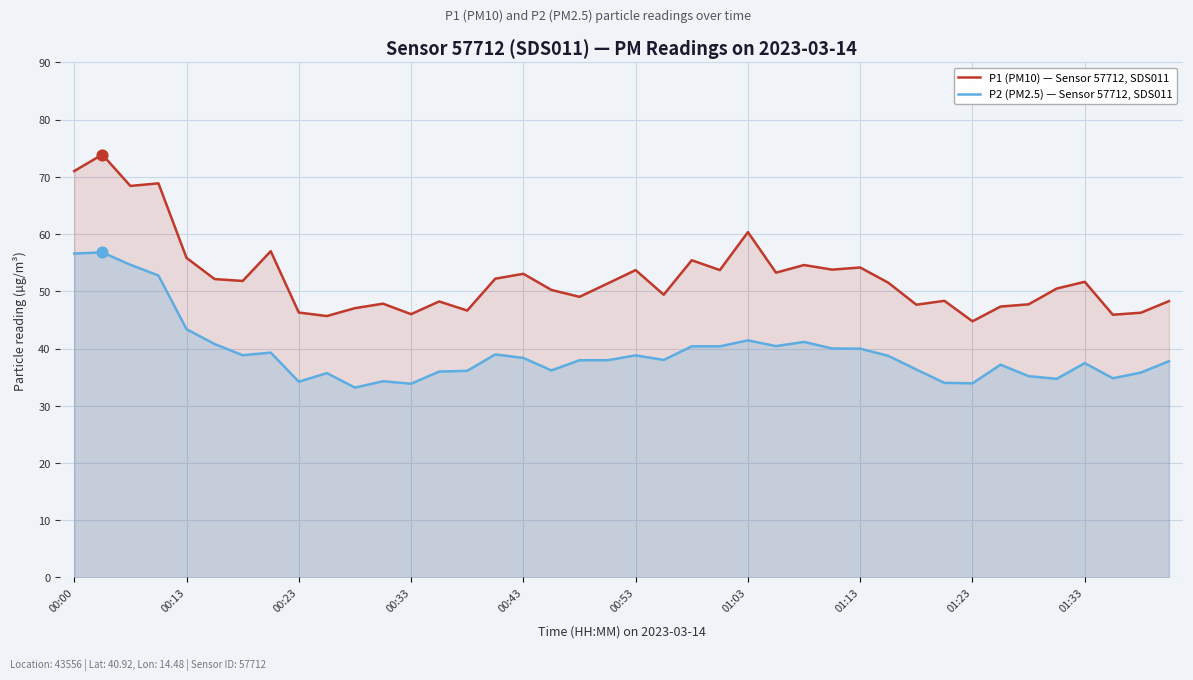

Which series contains the highest Y value?

P1 (PM10) — Sensor 57712, SDS011